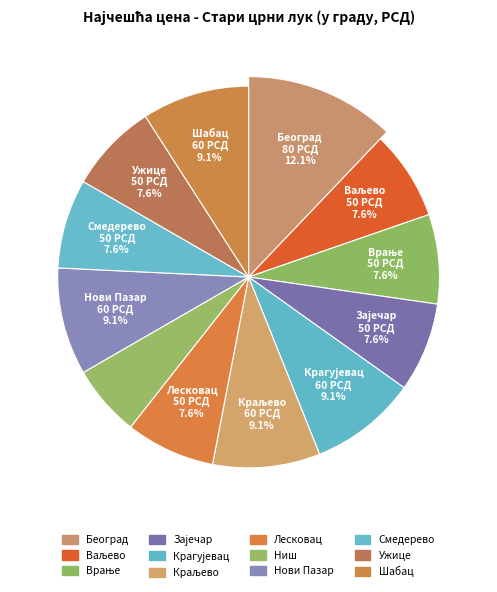

True or false: Крагујевац accounts for 9% of the total.

True